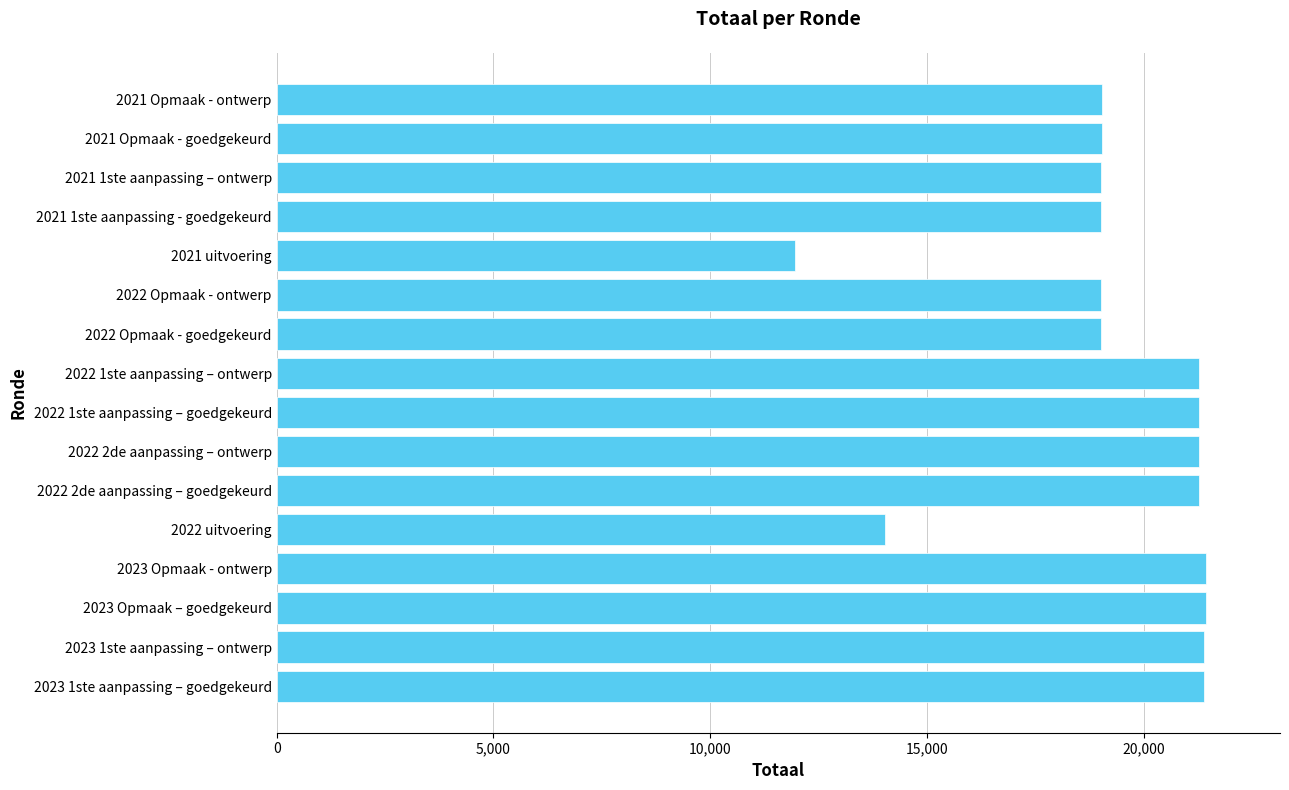

What is the approximate value at 2021 Opmaak - ontwerp, to the nearest 10?

19030